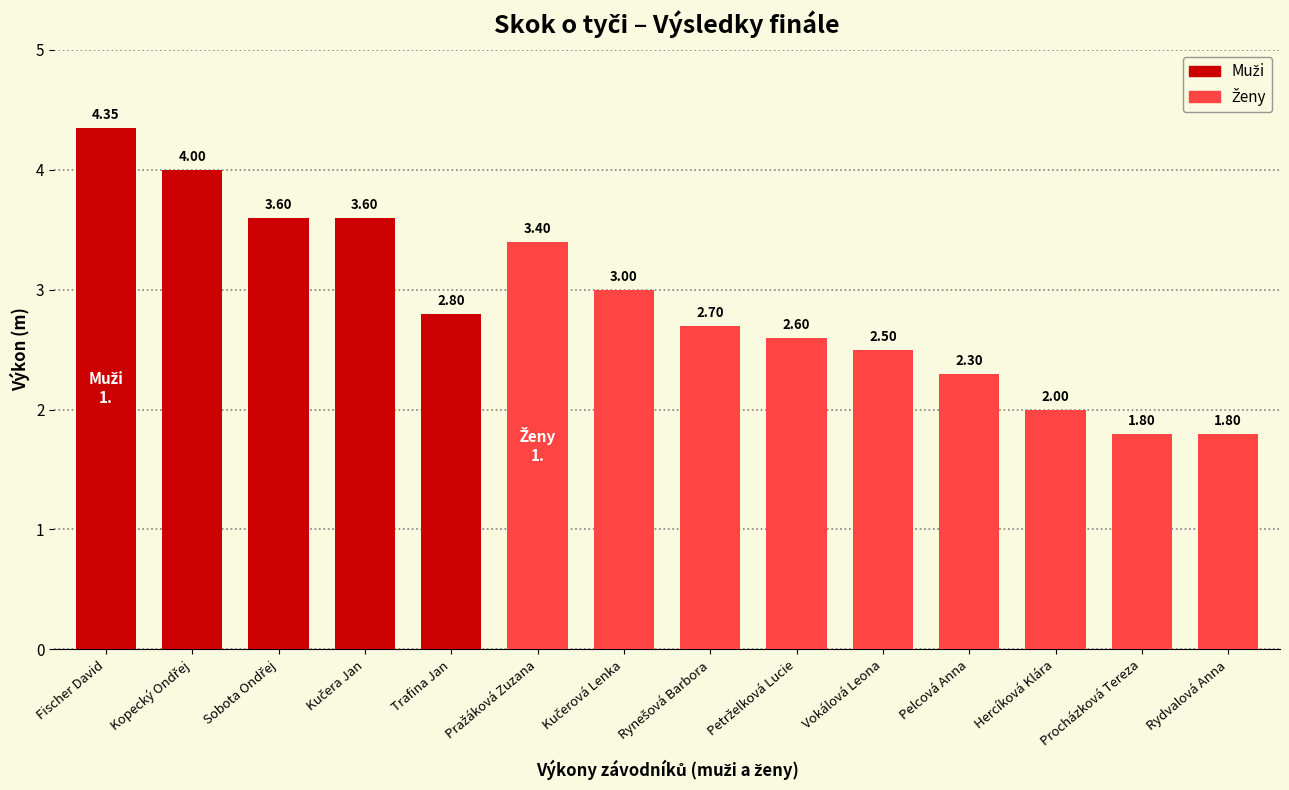

What is the difference between the values at Hercíková Klára and Sobota Ondřej?

1.6